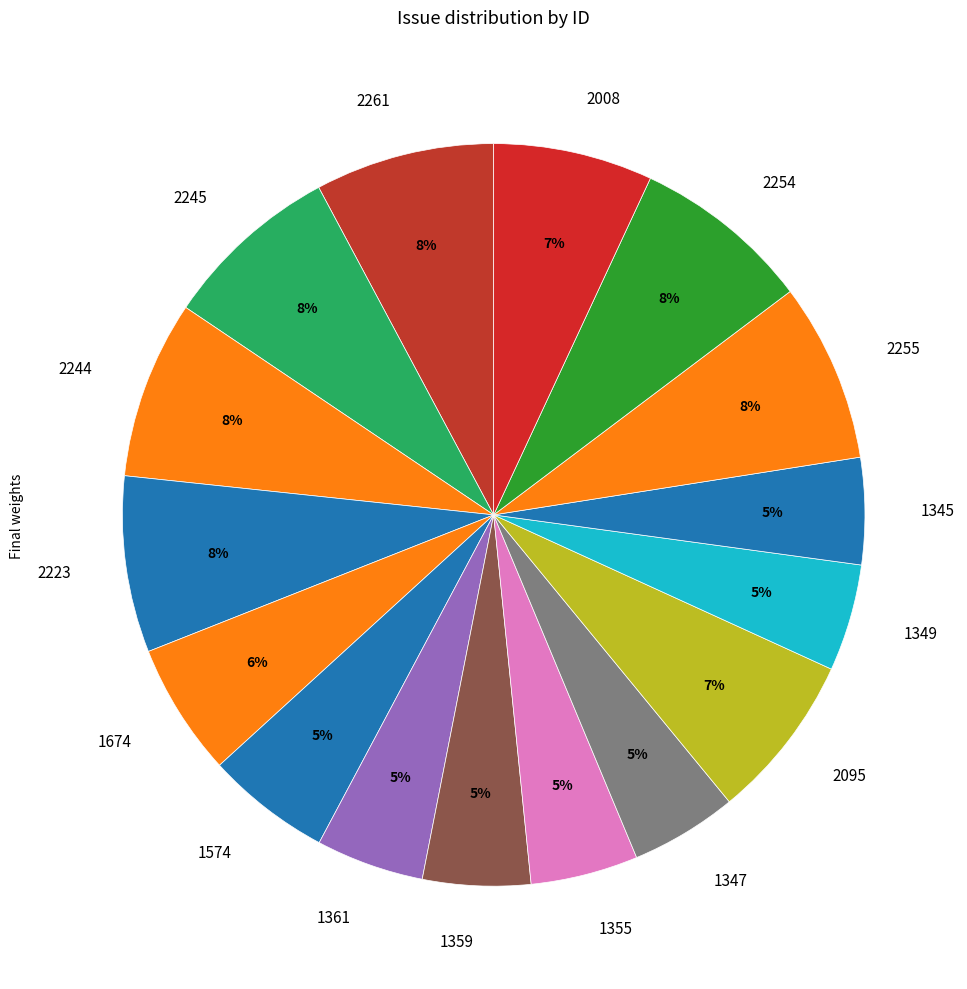

Approximately how many times larger is the value at 1361 compared to 2245?

0.6